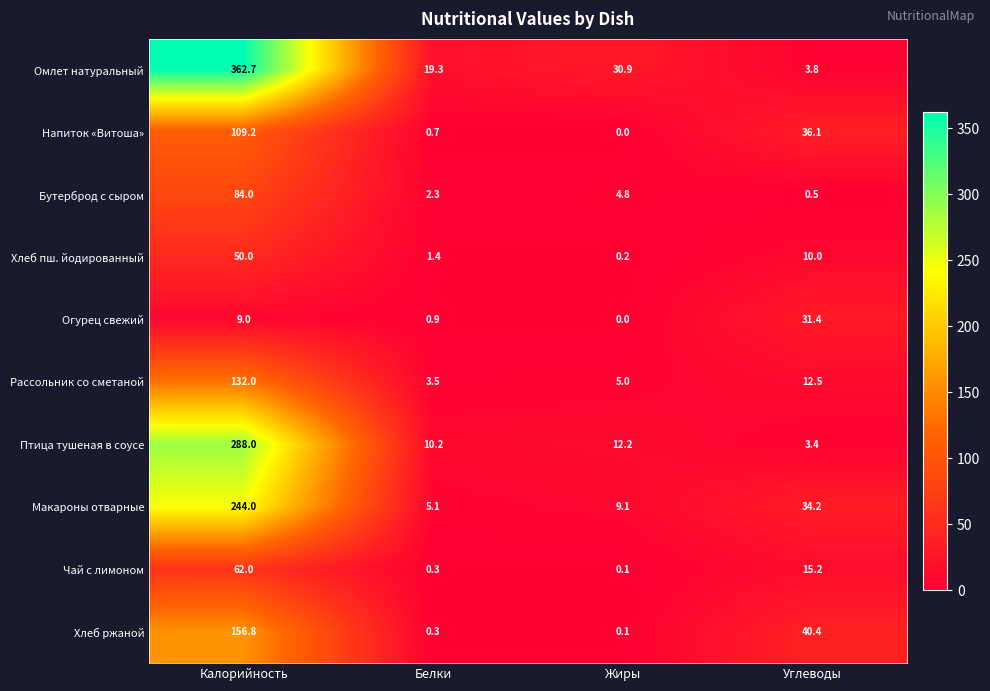

How many categories are shown in the chart?

4